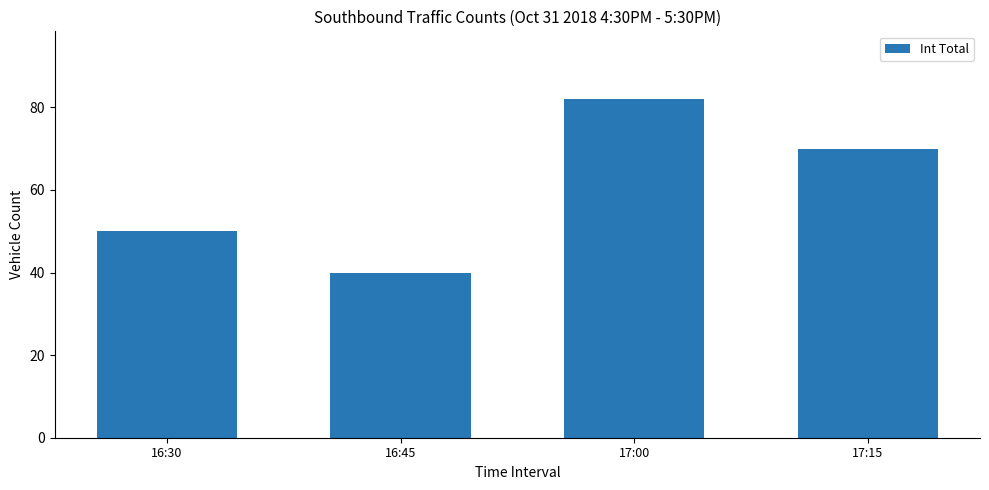

What is the sum of the values at 17:15 and 16:30?

120